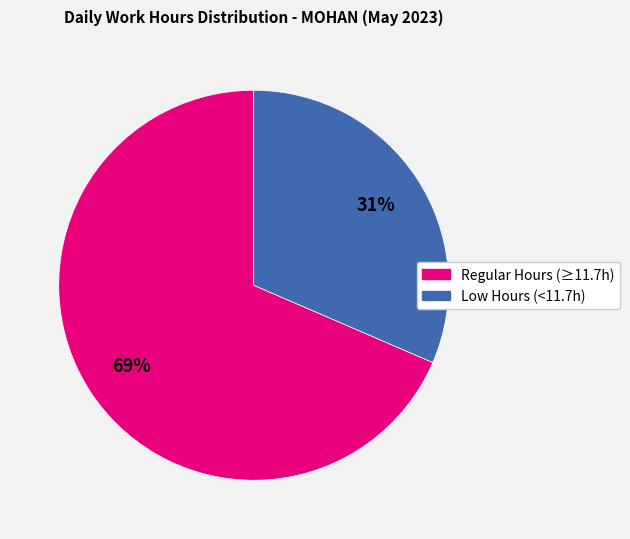

To the nearest percent, what is the average slice percentage?

50%